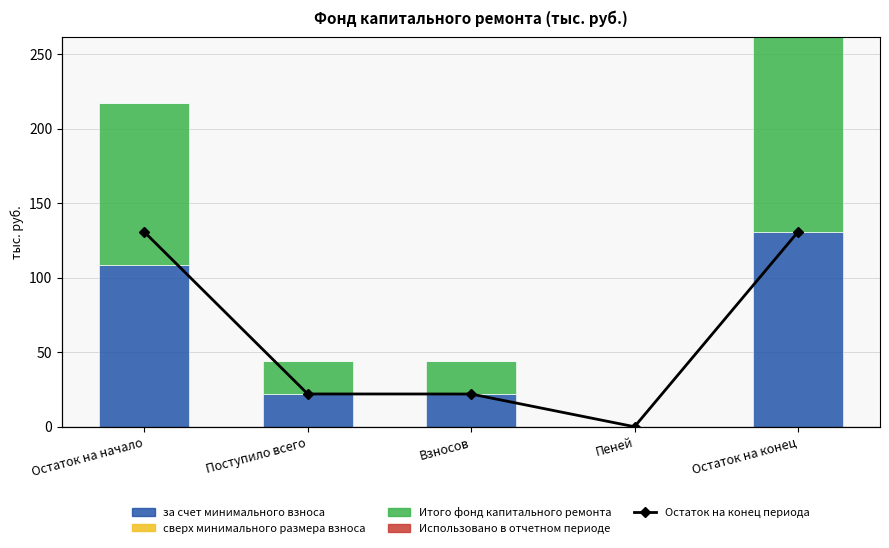

True or false: Итого фонд капитального ремонта has a value of 35.7 at Остаток на конец.

False